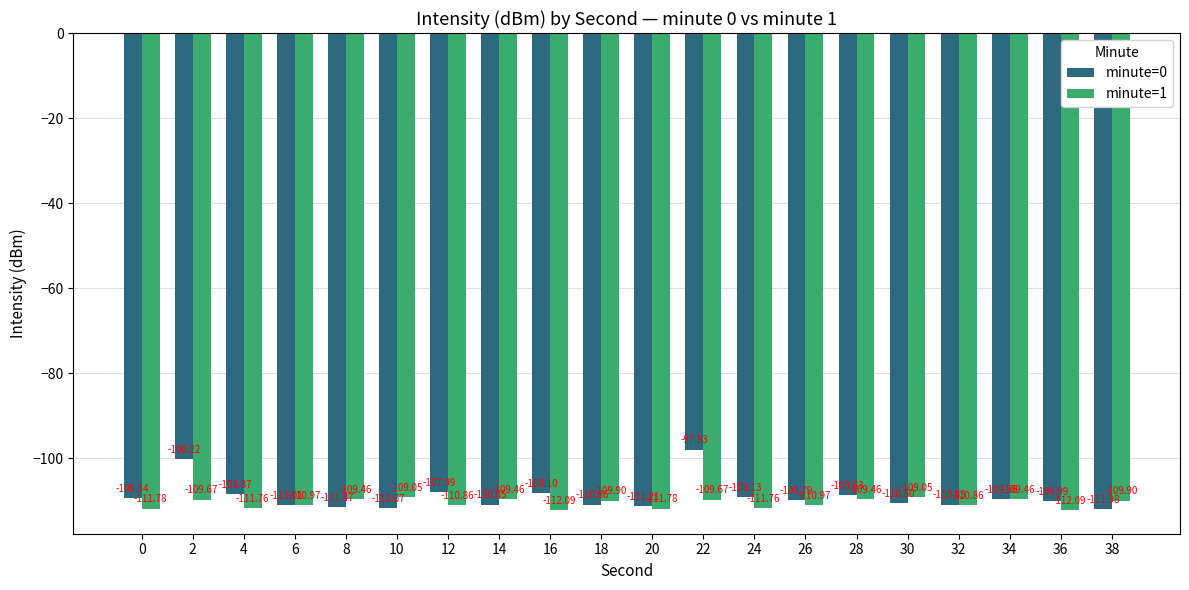

What is the difference between the second highest and second lowest values in the minute=1 series?

3.0